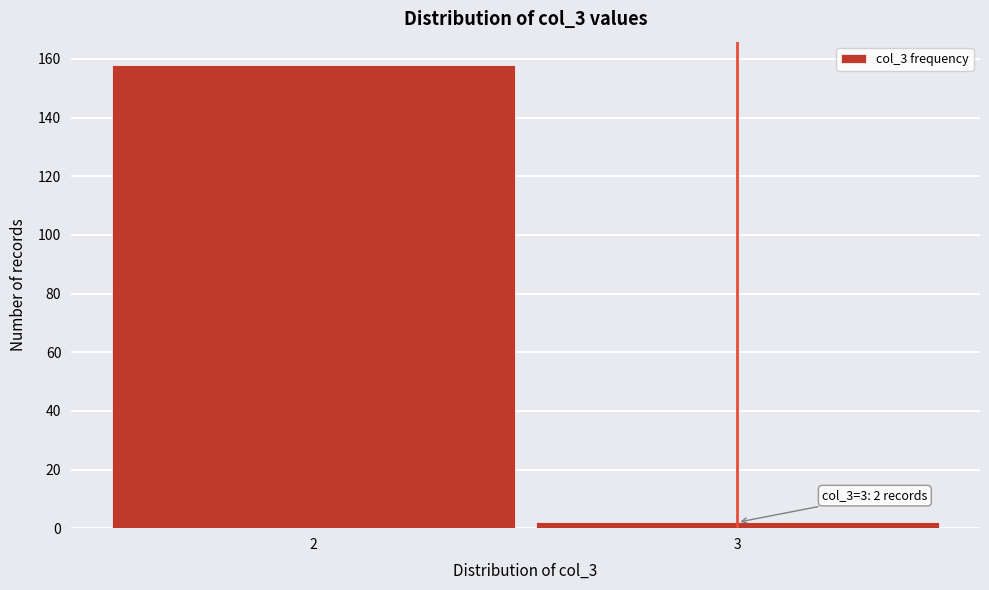

Reading right to left, extract all data points from this chart.

3=2	2=158